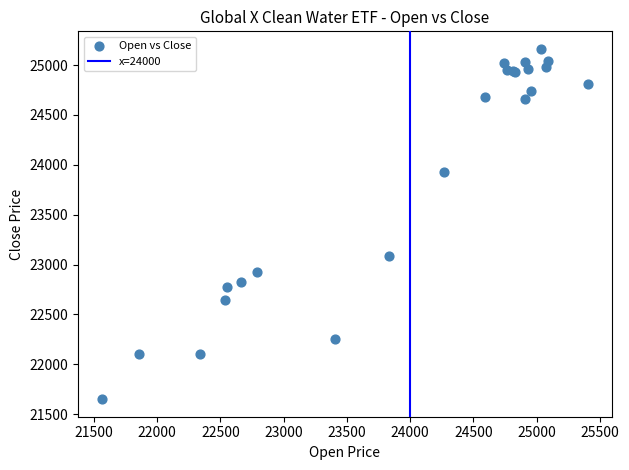

What Y value in the scatter plot is closest to 23406?

23090